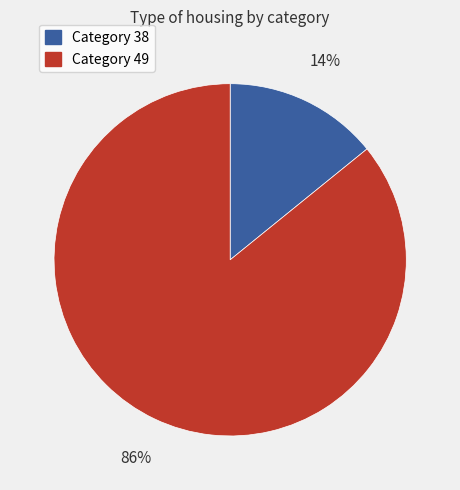

Does any single category account for the majority?

Yes